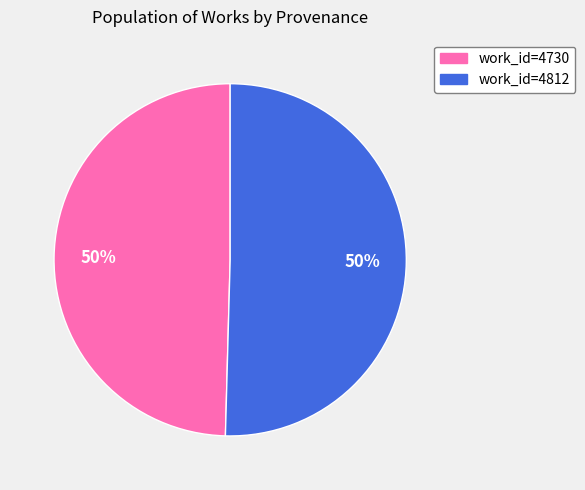

What is the ratio of the value at work_id=4730 to the value at work_id=4812?

1.0